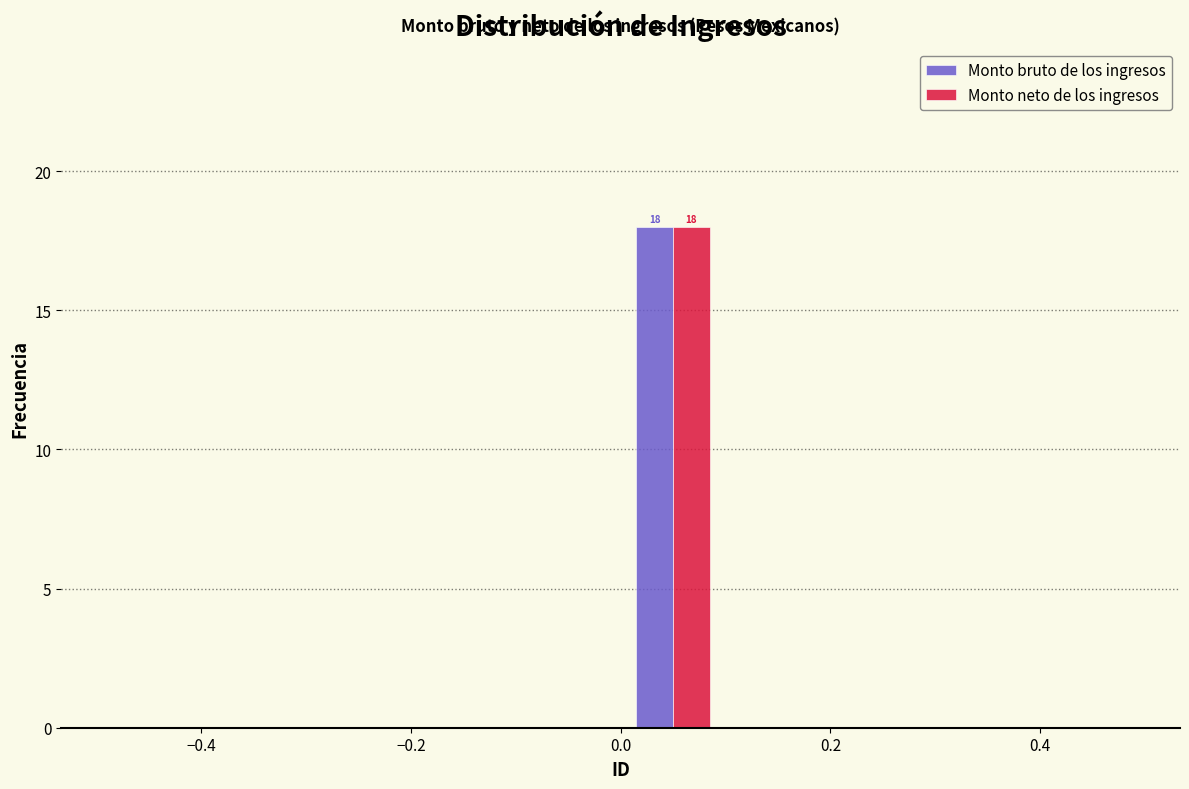

In the Monto neto de los ingresos series, which range on the x-axis has the tallest bar?

0.0 to 0.1